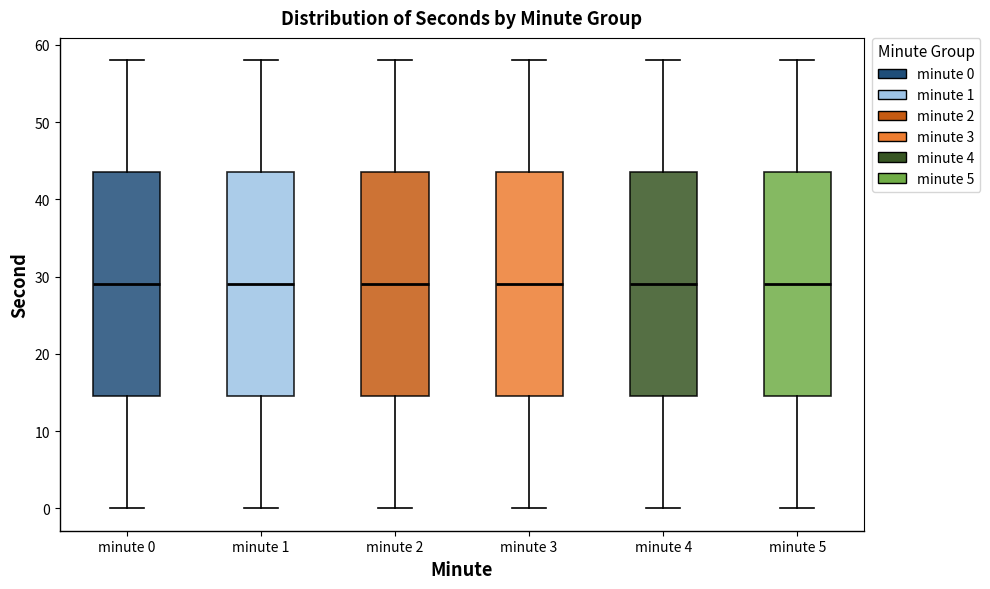

Reading left to right, read every box against the y-axis: the position of its median line, the range the box covers, and the ends of its whiskers. The values are not printed on the chart, so give them approximately, as read against the axis.

minute 0: median 29, box 15 to 44, whiskers 0 to 58
minute 1: median 29, box 15 to 44, whiskers 0 to 58
minute 2: median 29, box 15 to 44, whiskers 0 to 58
minute 3: median 29, box 15 to 44, whiskers 0 to 58
minute 4: median 29, box 15 to 44, whiskers 0 to 58
minute 5: median 29, box 15 to 44, whiskers 0 to 58